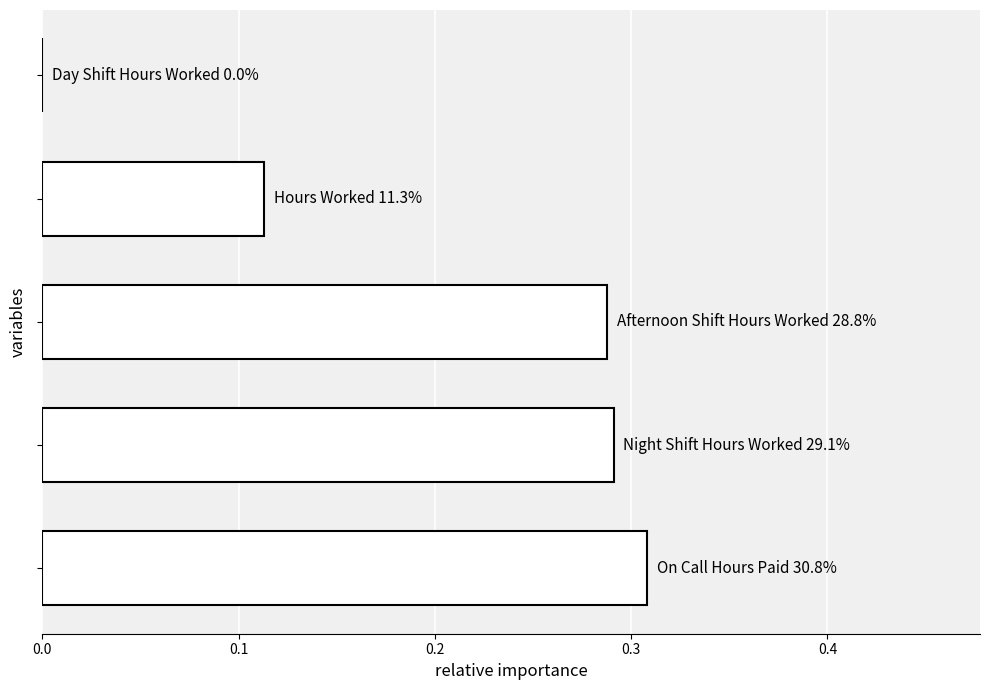

What is the sum of all values?

1.0